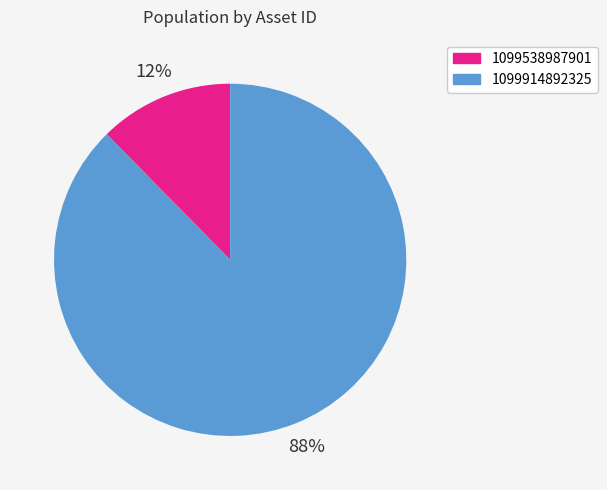

What is the ratio of the value at 1099538987901 to the value at 1099914892325?

0.1